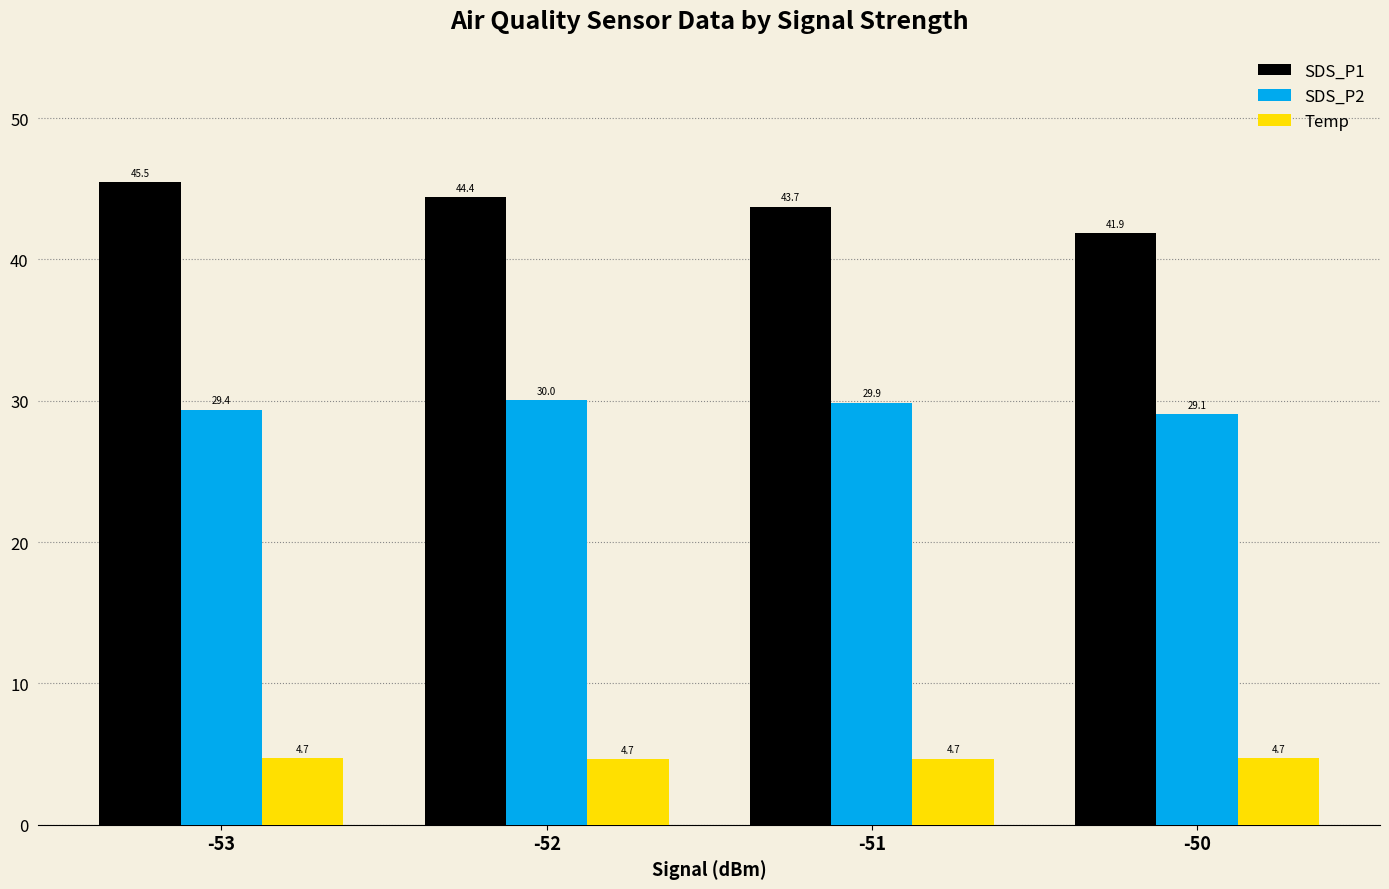

How many bars are there in total?

12